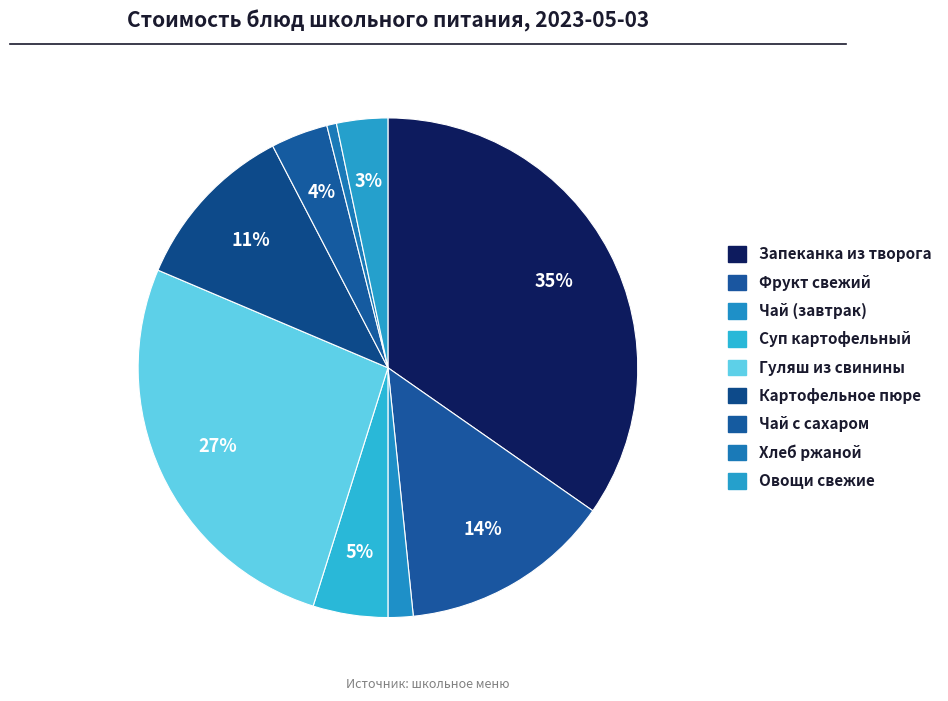

Is there a majority slice in this chart?

No